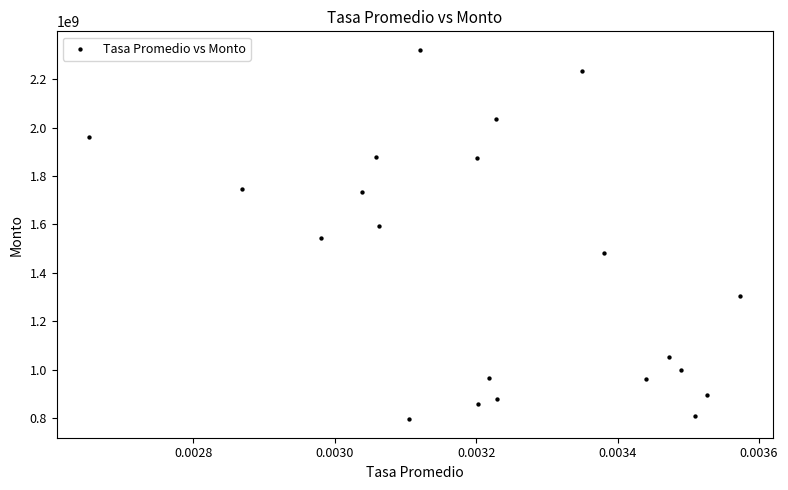

What is the range of Y values (max minus min)?

1524539166.5